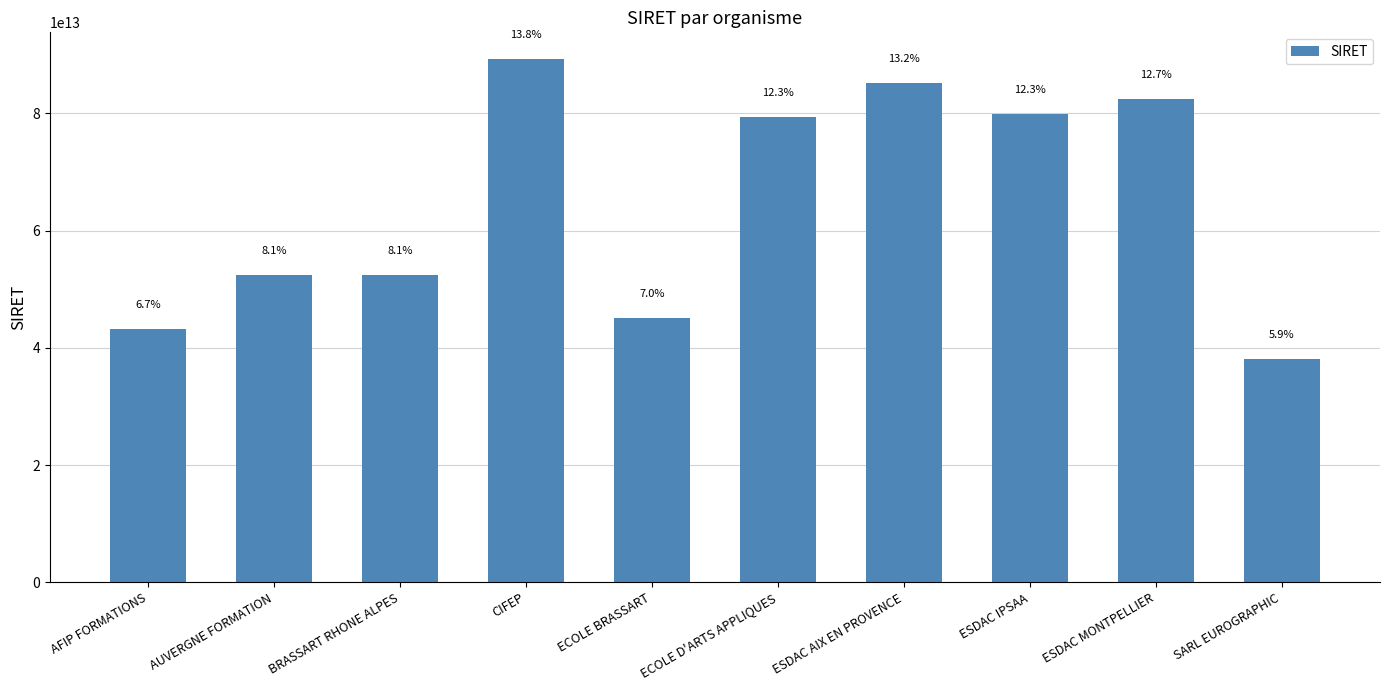

Does the chart contain any negative values?

No